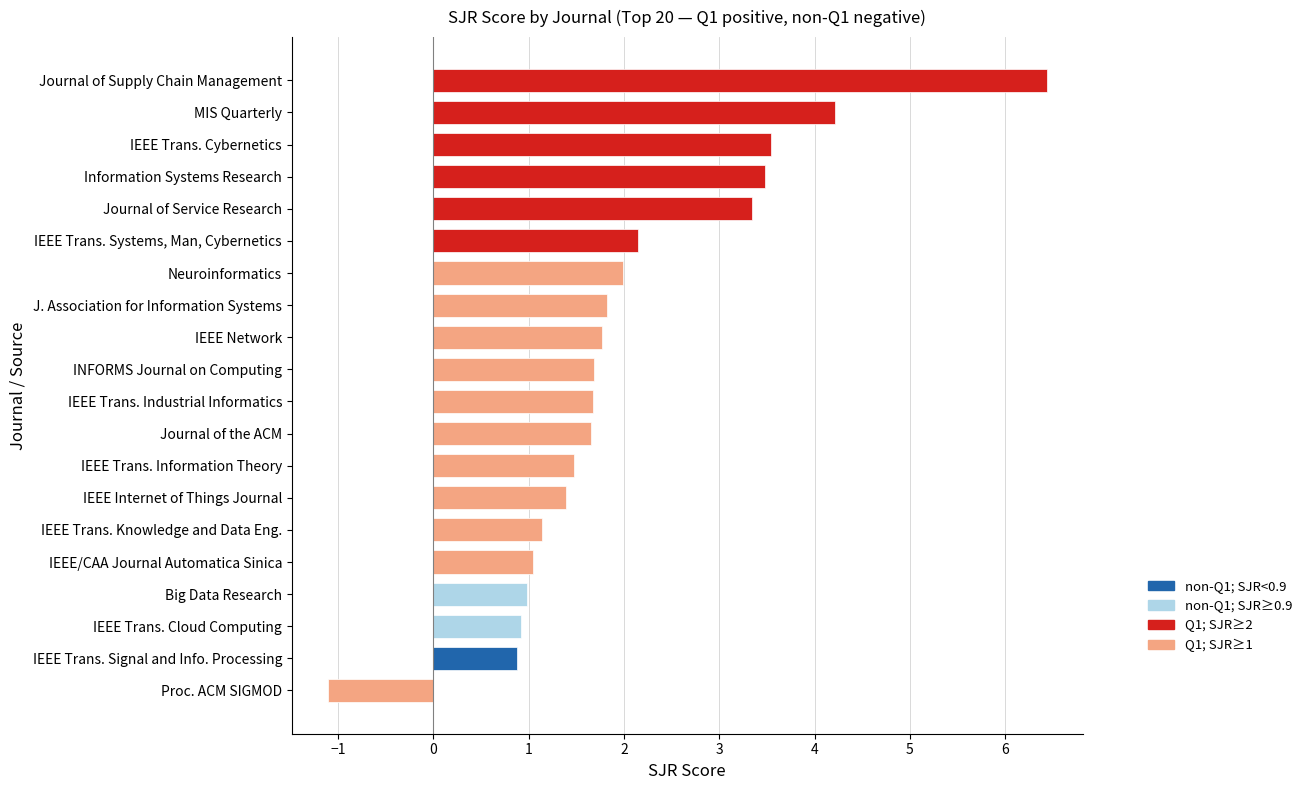

What is the greatest value displayed?

6.4